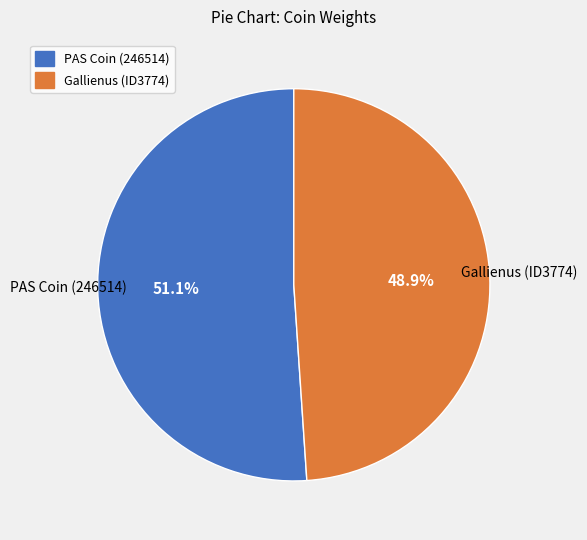

How much of the chart is everything except PAS Coin (246514)?

48.9%